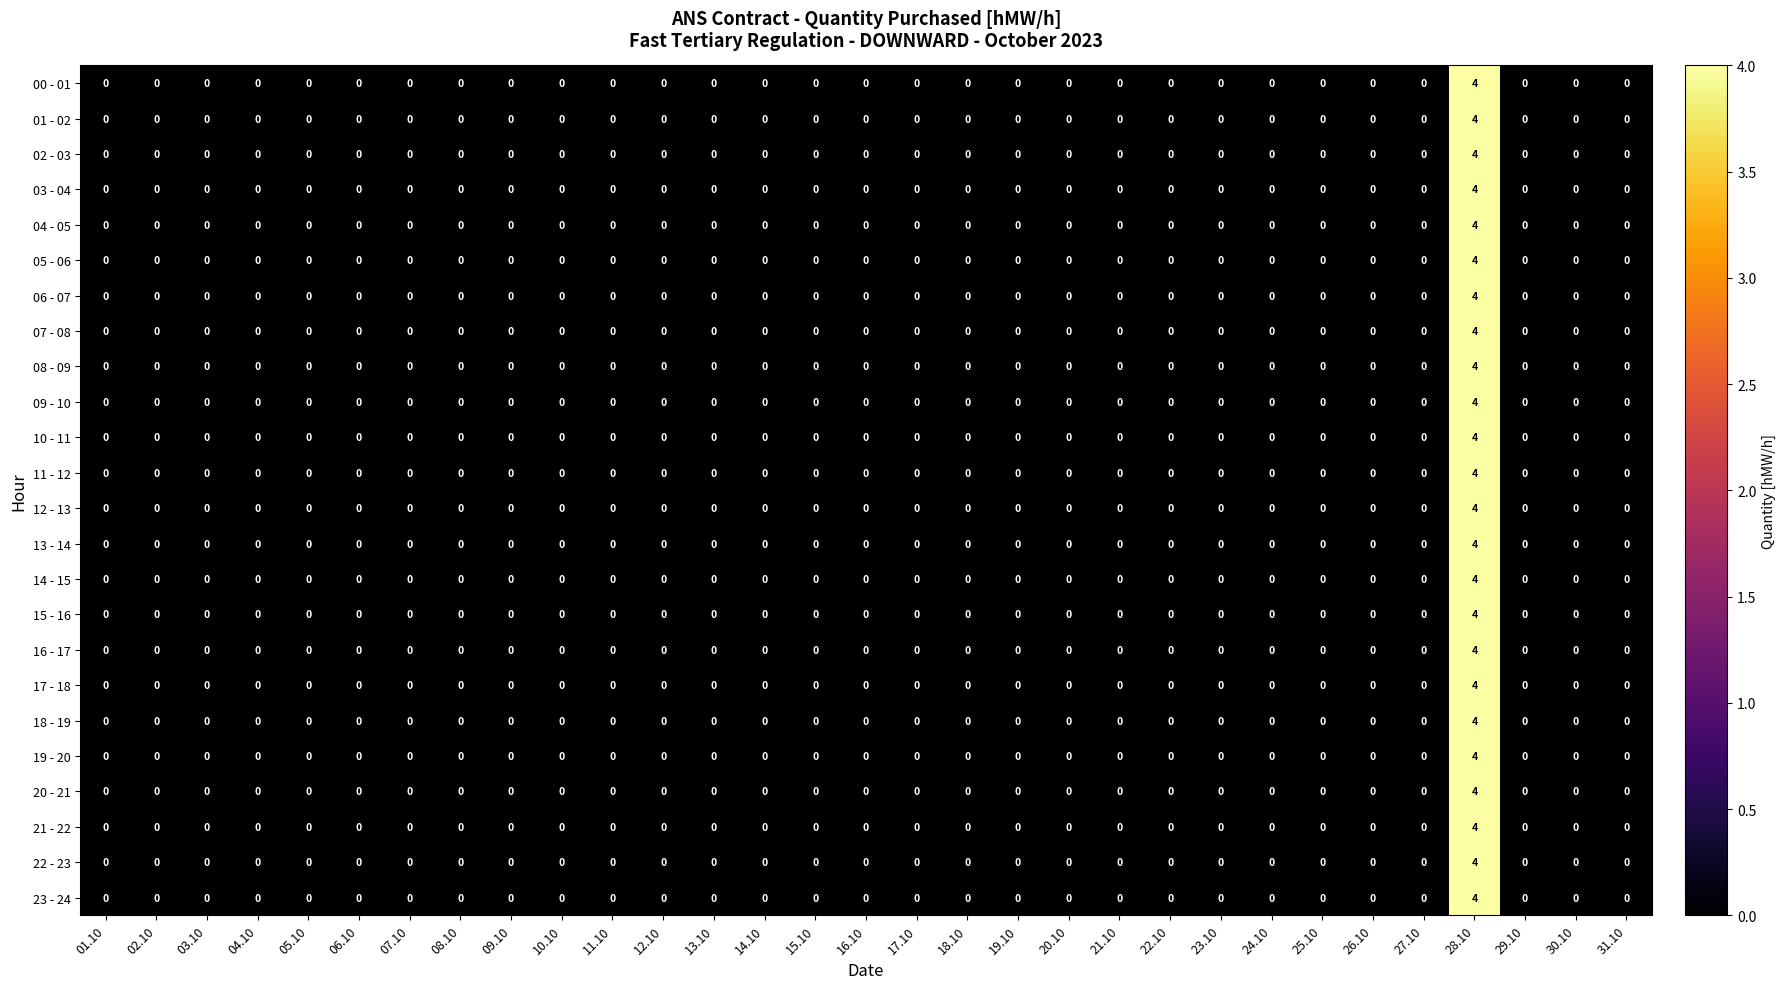

At which category is the sum across all series the highest?

28.10